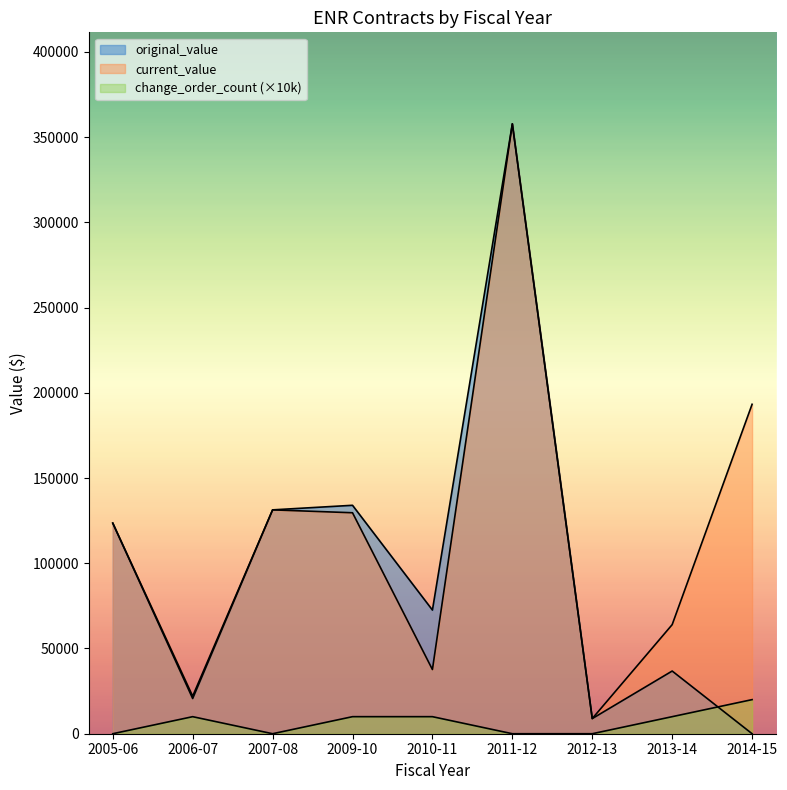

The value of original_value at 2013-14 is 19018.4. True or false?

False